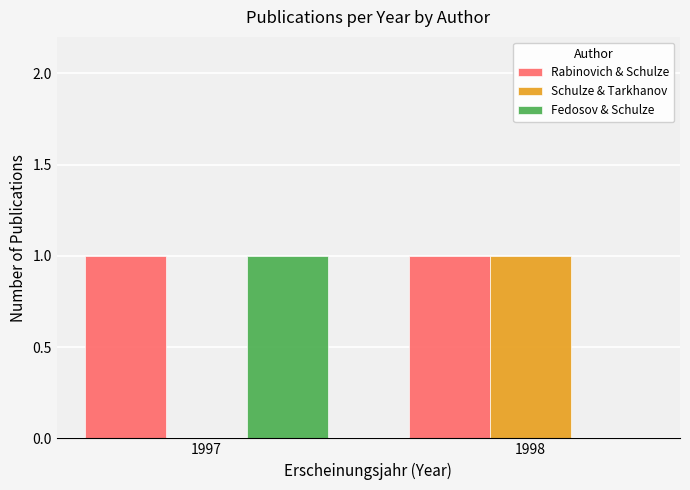

The value of Fedosov & Schulze at 1998 is 1. True or false?

False